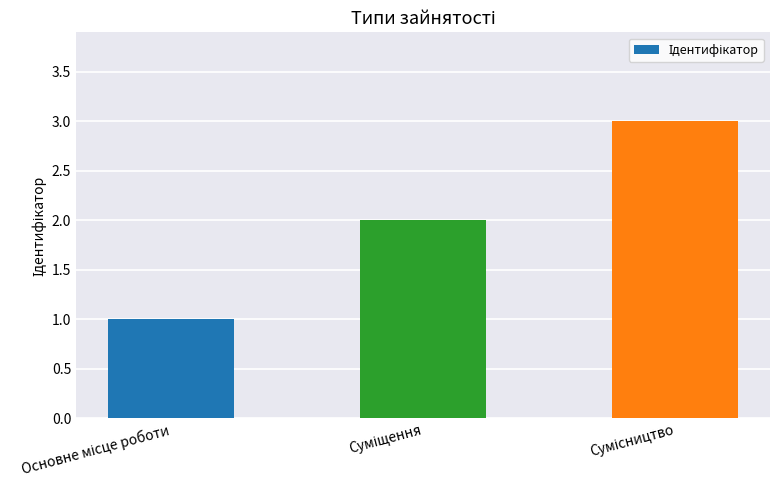

What is the greatest value displayed?

3